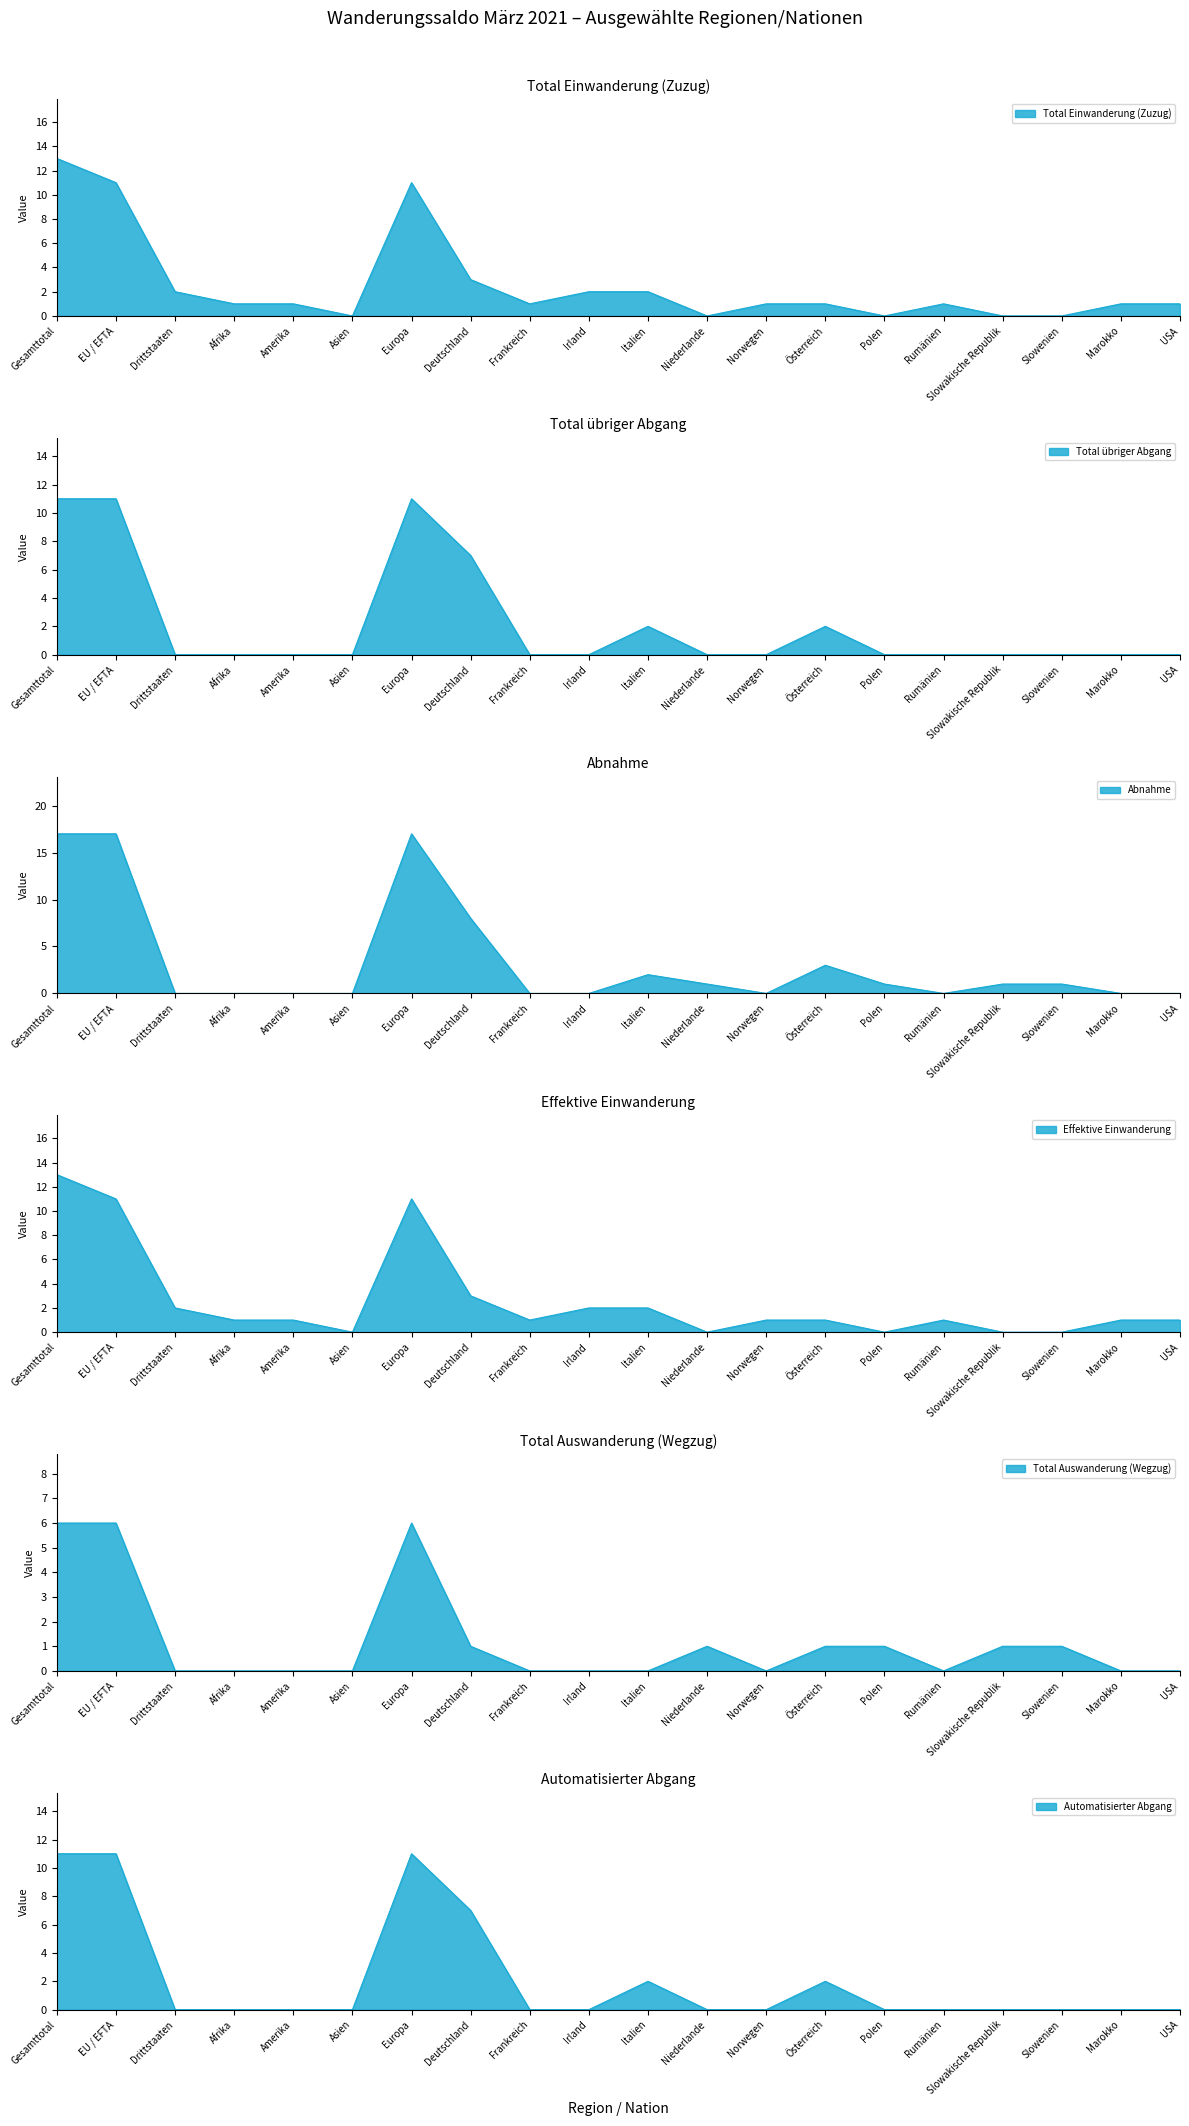

Reading left to right, list all the values displayed in this chart.

Total Einwanderung (Zuzug): 13	11	2	1	1	0	11	3	1	2	2	0	1	1	0	1	0	0	1	1
Total übriger Abgang: 11	11	0	0	0	0	11	7	0	0	2	0	0	2	0	0	0	0	0	0
Abnahme: 17	17	0	0	0	0	17	8	0	0	2	1	0	3	1	0	1	1	0	0
Effektive Einwanderung: 13	11	2	1	1	0	11	3	1	2	2	0	1	1	0	1	0	0	1	1
Total Auswanderung (Wegzug): 6	6	0	0	0	0	6	1	0	0	0	1	0	1	1	0	1	1	0	0
Automatisierter Abgang: 11	11	0	0	0	0	11	7	0	0	2	0	0	2	0	0	0	0	0	0